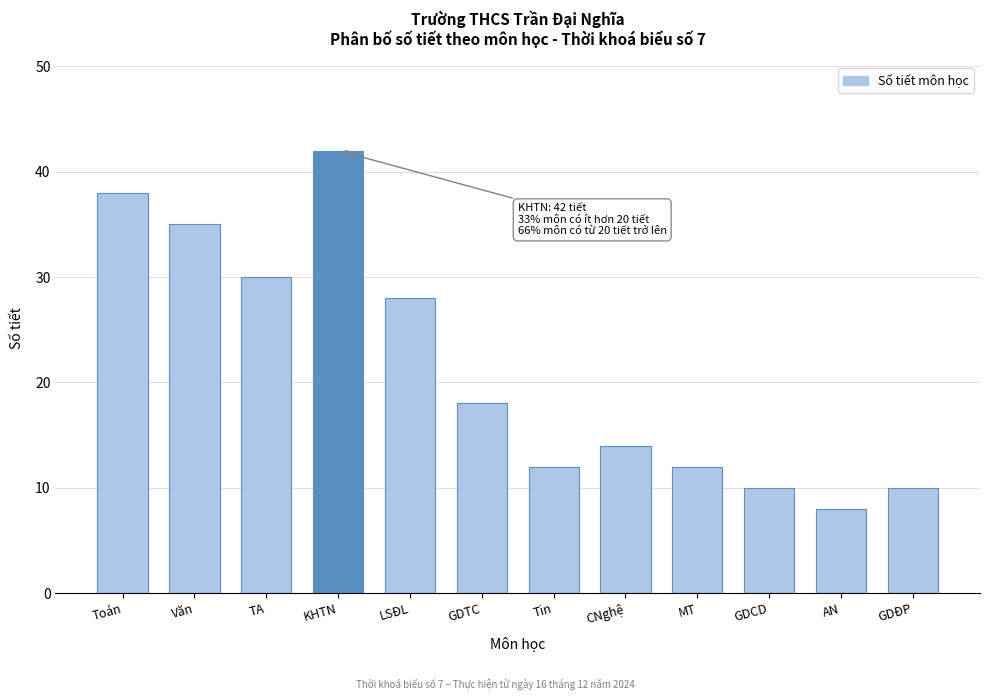

Reading left to right, list all the values displayed in this chart.

Toán=38	Văn=35	TA=30	KHTN=42	LSĐL=28	GDTC=18	Tin=12	CNghệ=14	MT=12	GDCD=10	AN=8	GDĐP=10